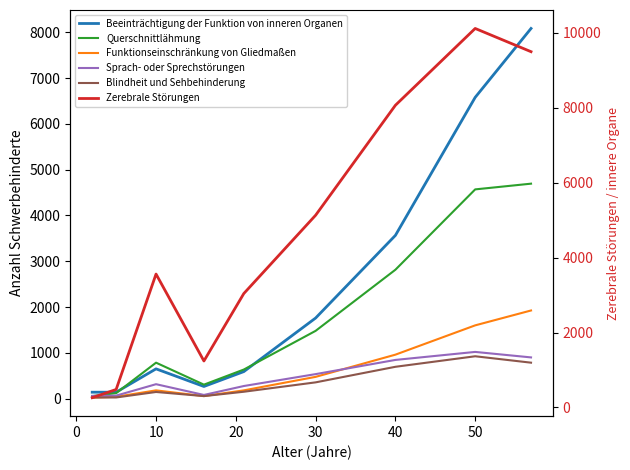

Which series has the largest range (max minus min)?

Zerebrale Störungen